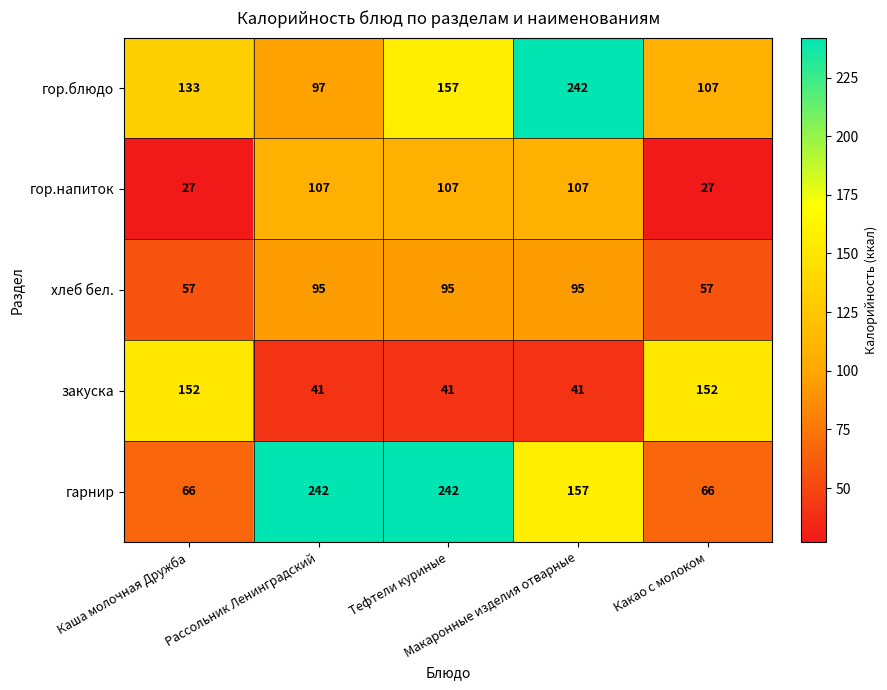

What is the maximum value shown in the chart?

242